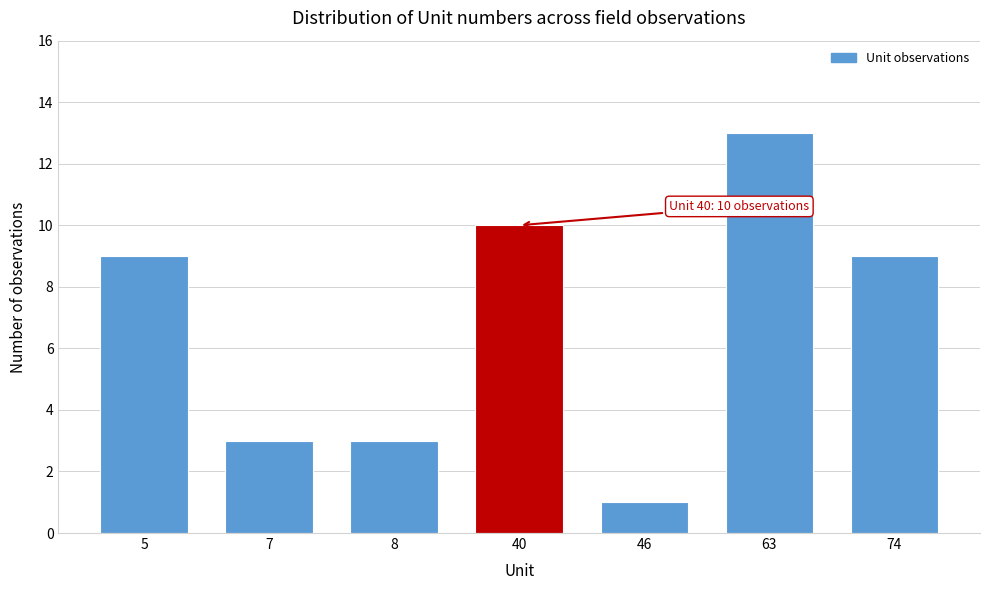

Reading left to right, extract all data points from this chart.

5=9	7=3	8=3	40=10	46=1	63=13	74=9